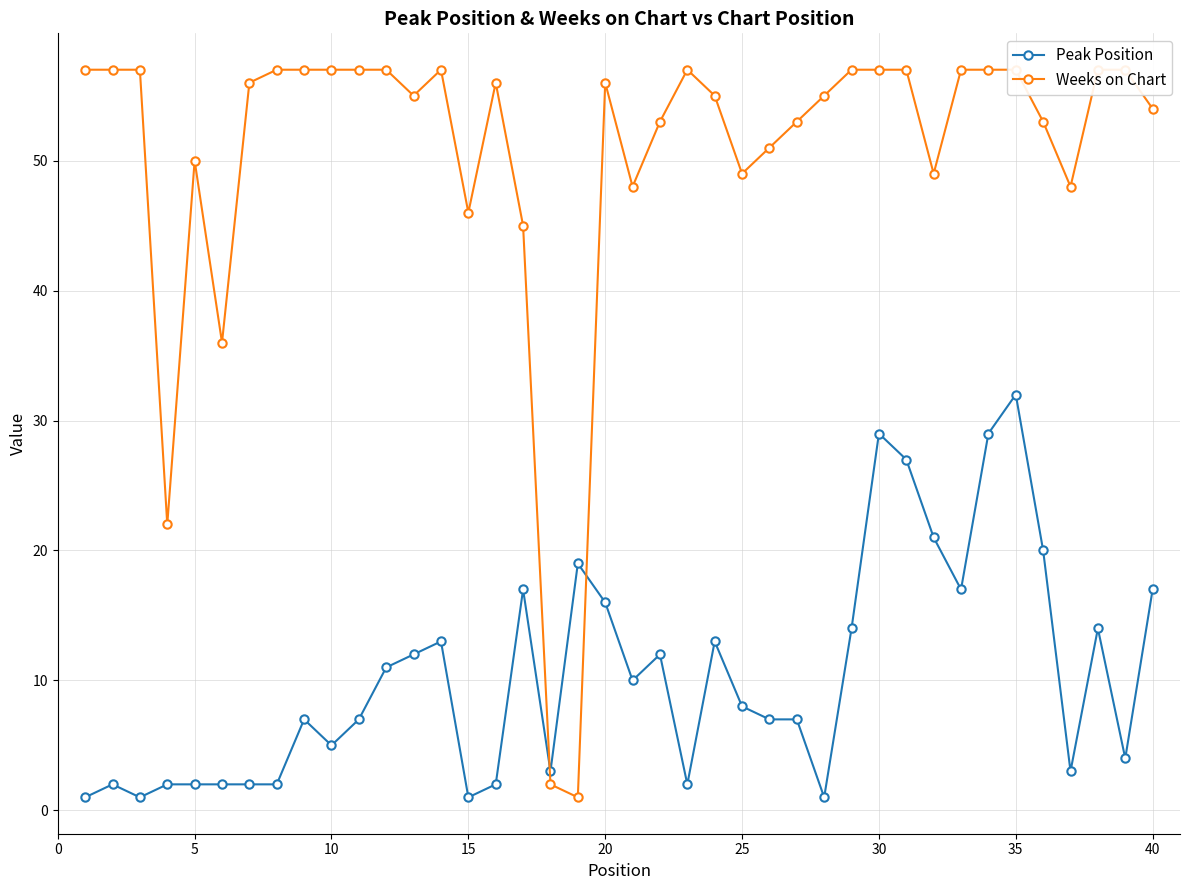

True or false: Peak Position has a value of 2 at 5.

True